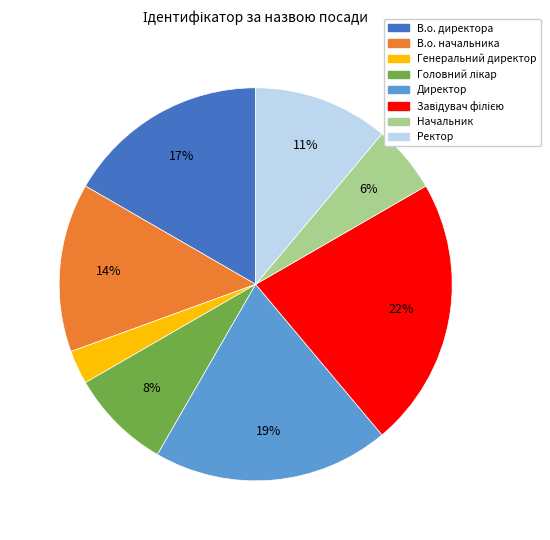

Which has a higher value, Генеральний директор or В.о. директора?

В.о. директора